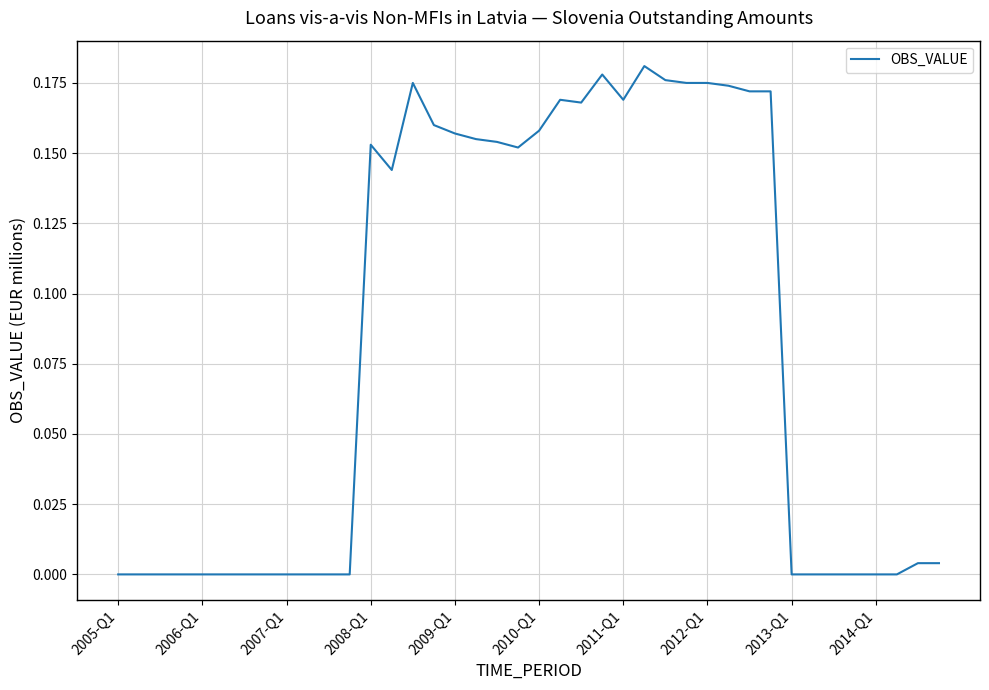

Does the chart display data point markers on the line(s)?

No